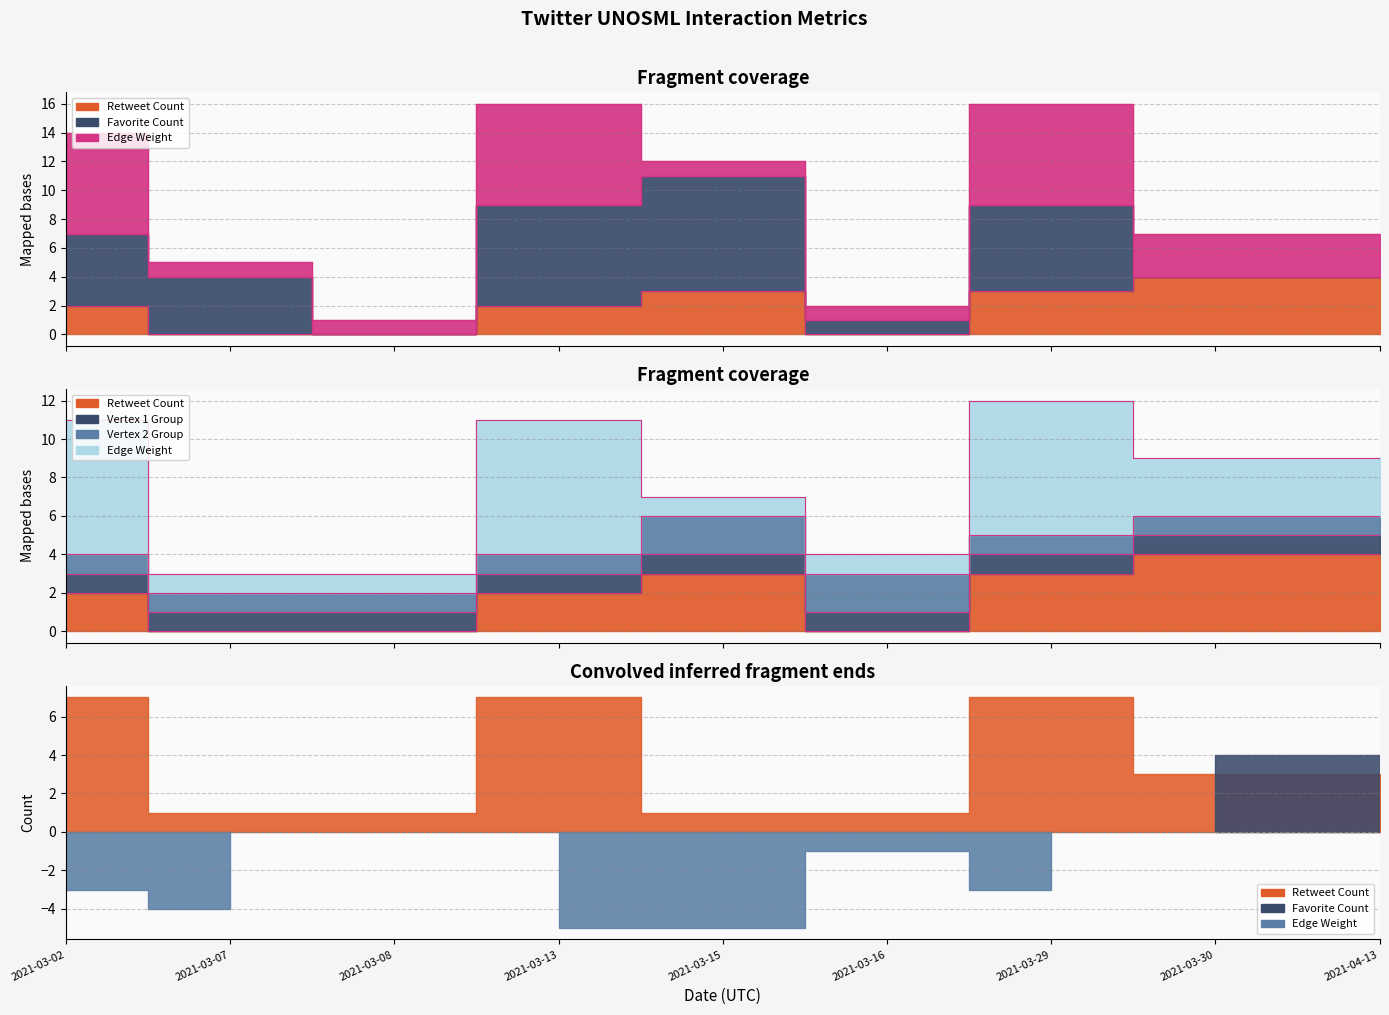

What value does the Vertex 1 Group series have at 2021-03-08?

1